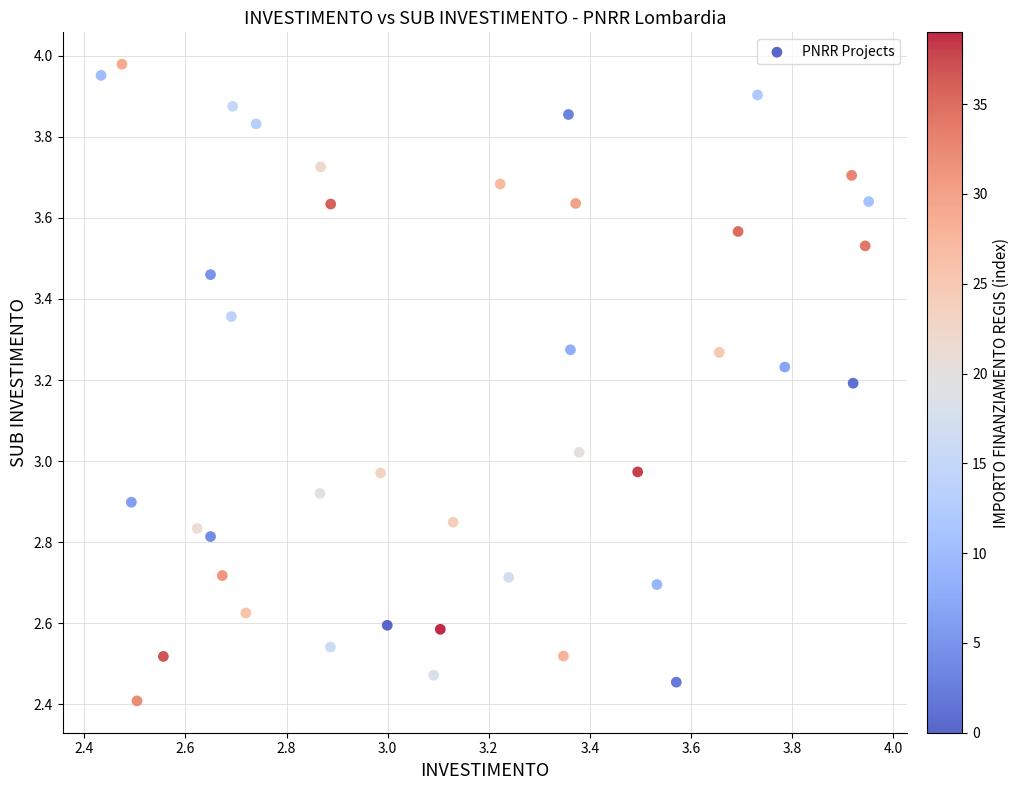

What is the range of X values (max minus min)?

1.5